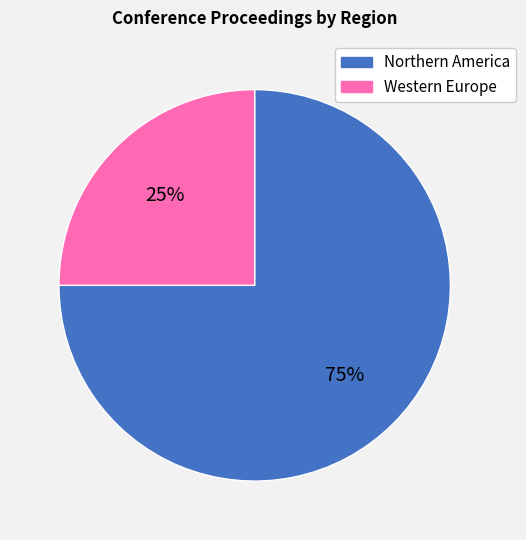

Do Northern America and Western Europe together represent more than half of the pie?

Yes